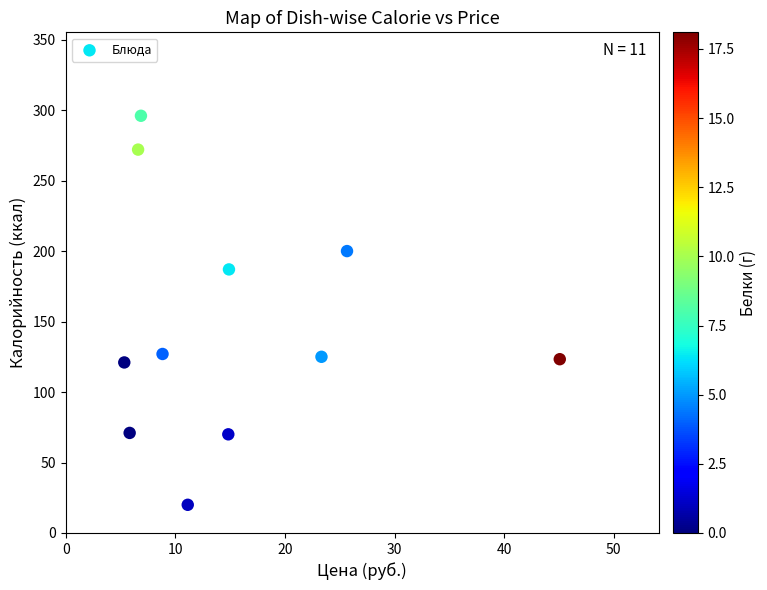

What is the average Y value?

146.6